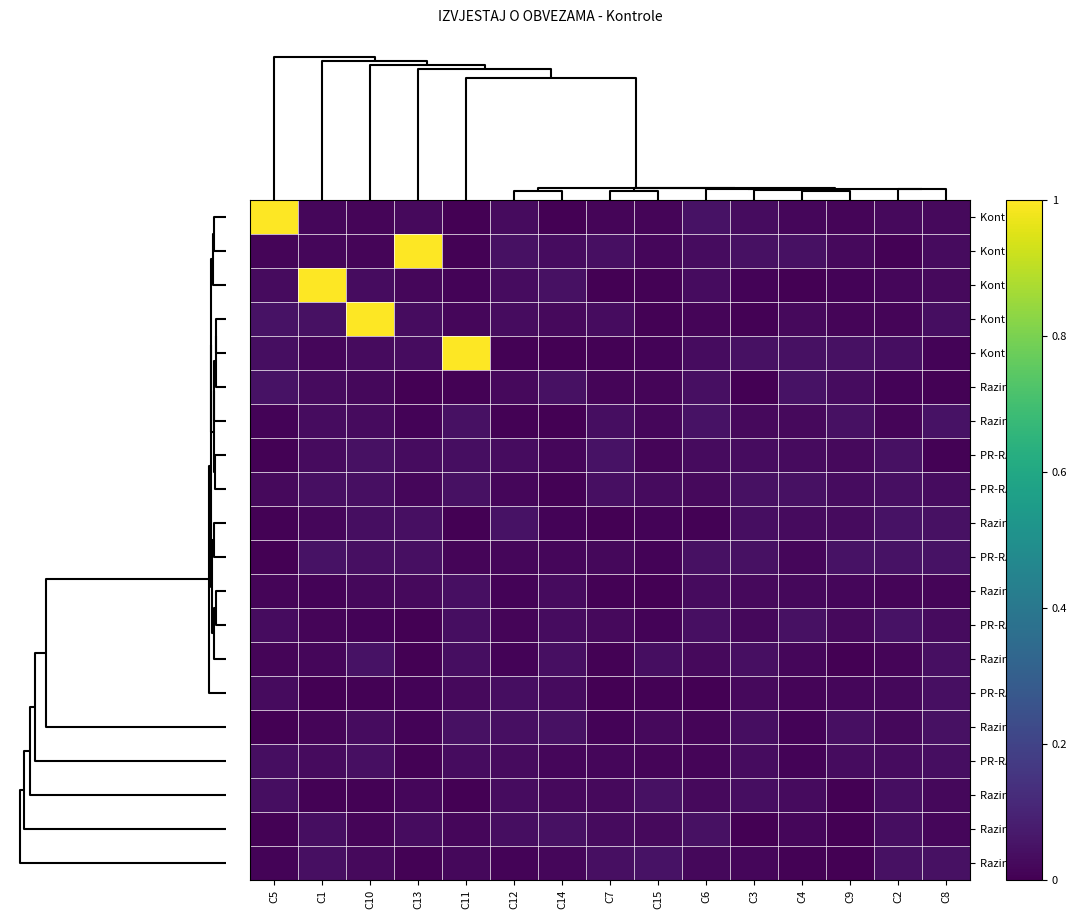

Which category has the lowest value across all series?

C14